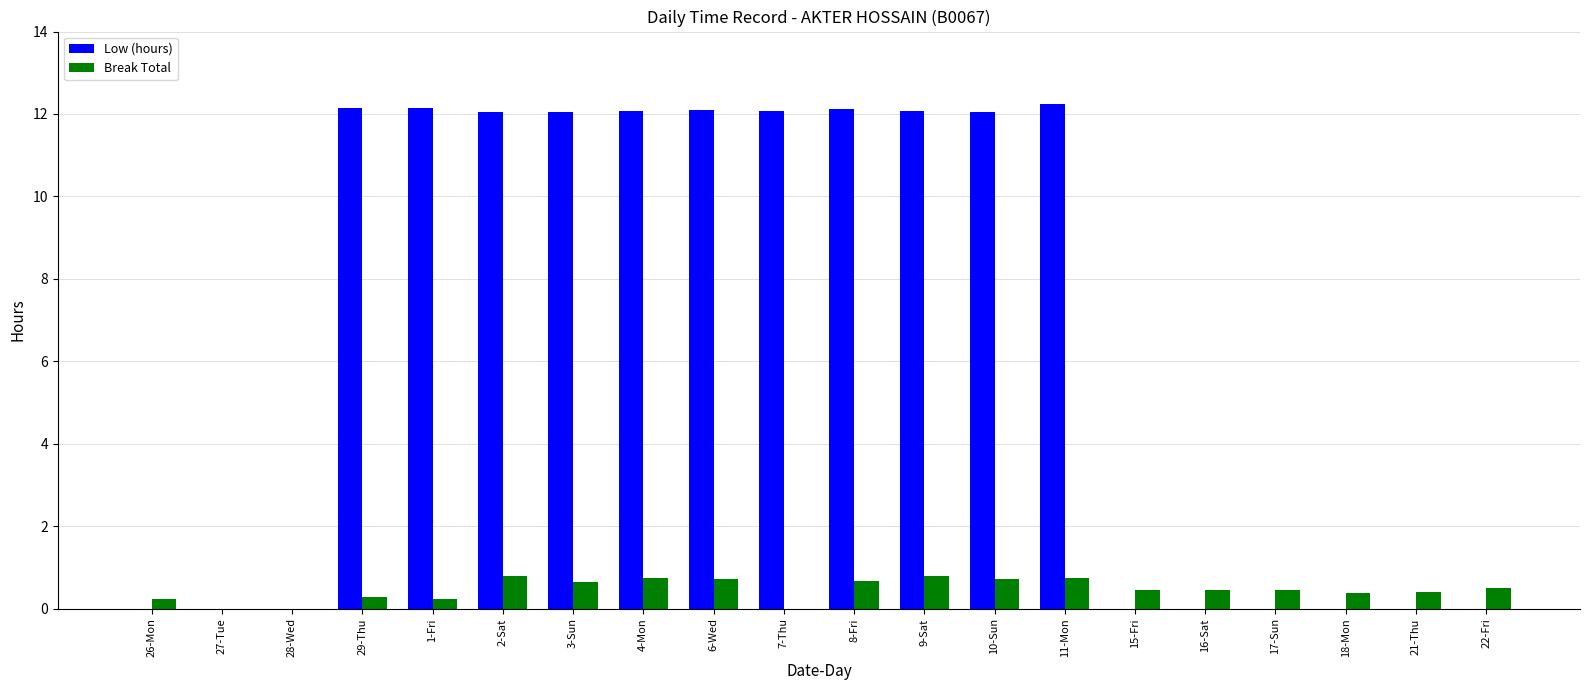

What is the maximum value shown in the chart?

12.2